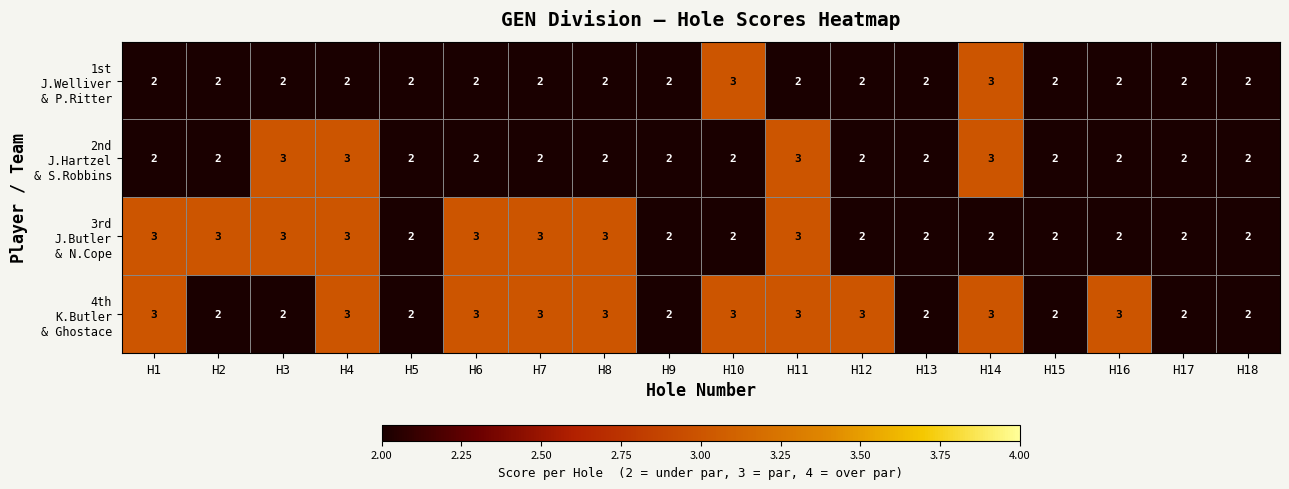

What is the greatest value displayed?

3